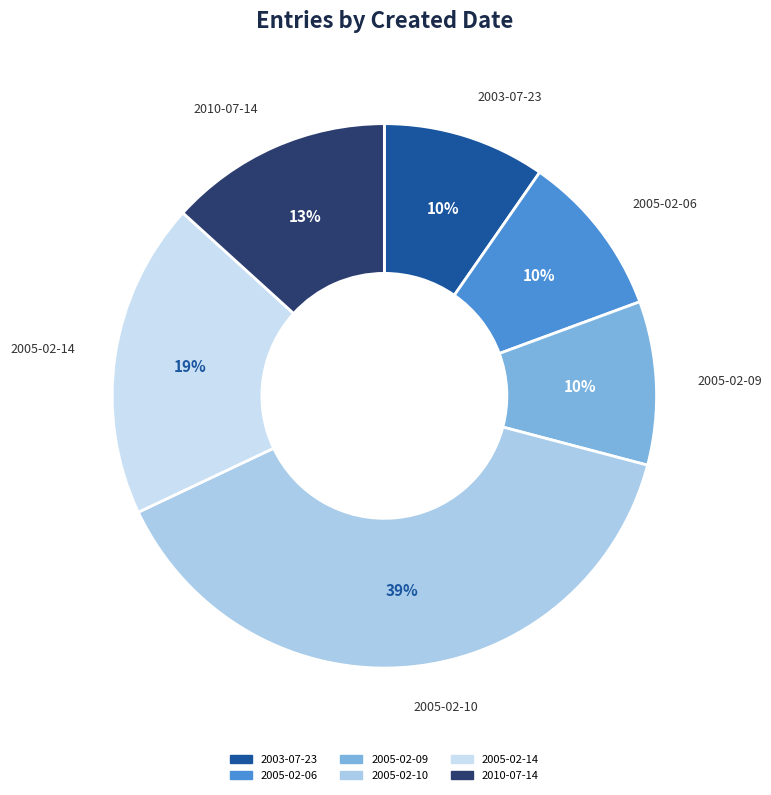

How many slices are in this pie chart?

6